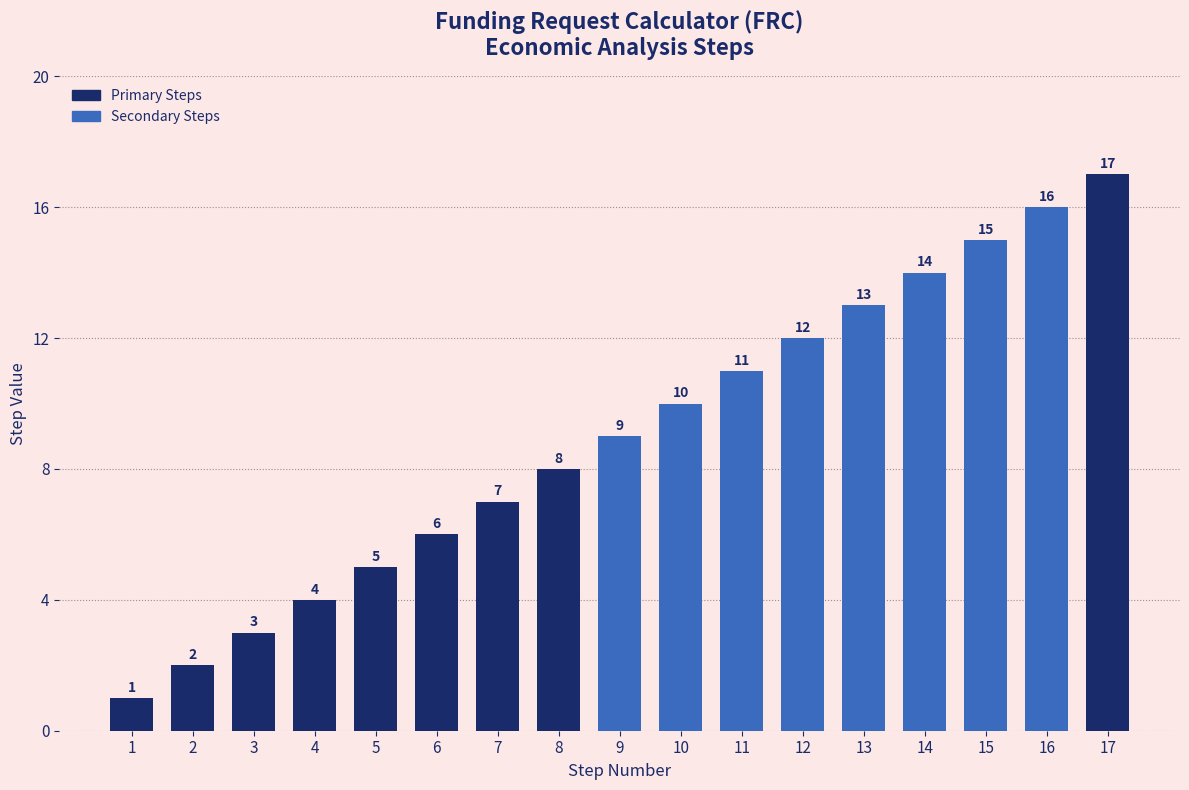

What is the value of the 4th bar from the left?

4